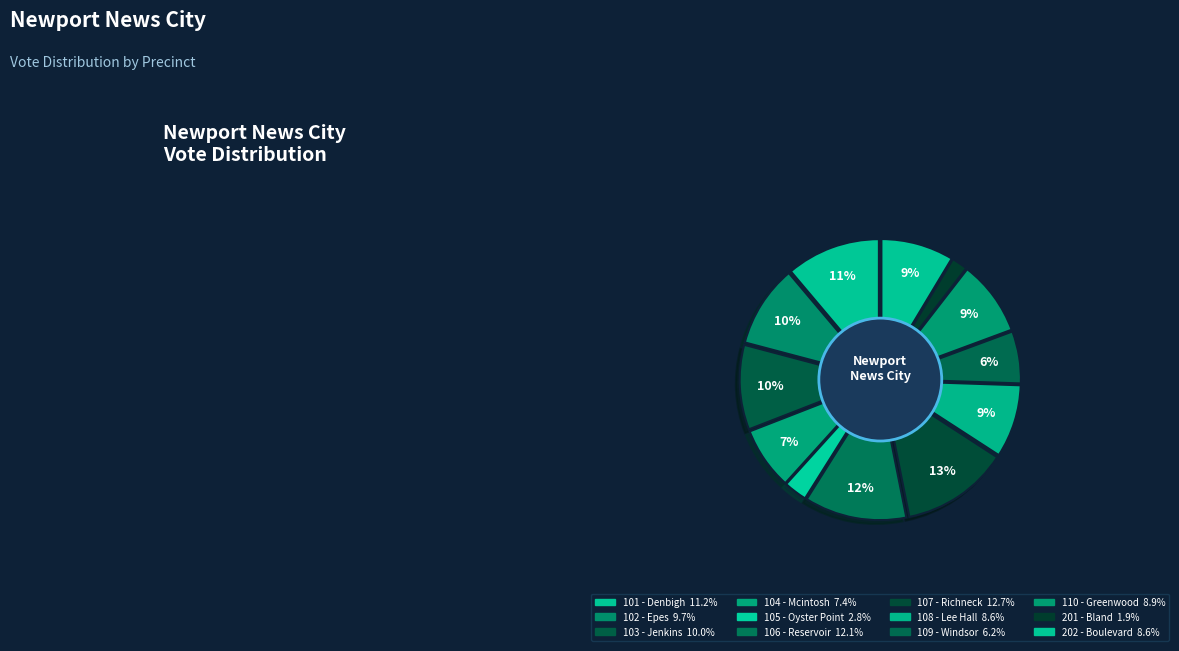

Rank the categories by value from highest to lowest.

107 - Richneck, 106 - Reservoir, 101 - Denbigh, 103 - Jenkins, 102 - Epes, 110 - Greenwood, 108 - Lee Hall, 202 - Boulevard, 104 - Mcintosh, 109 - Windsor, 105 - Oyster Point, 201 - Bland